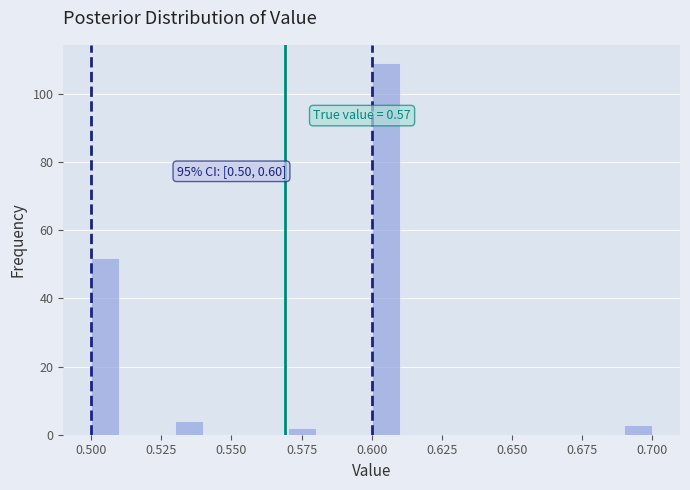

Around what value on the x-axis is the tallest bar? Give the approximate position of its centre, as read against the axis.

0.605